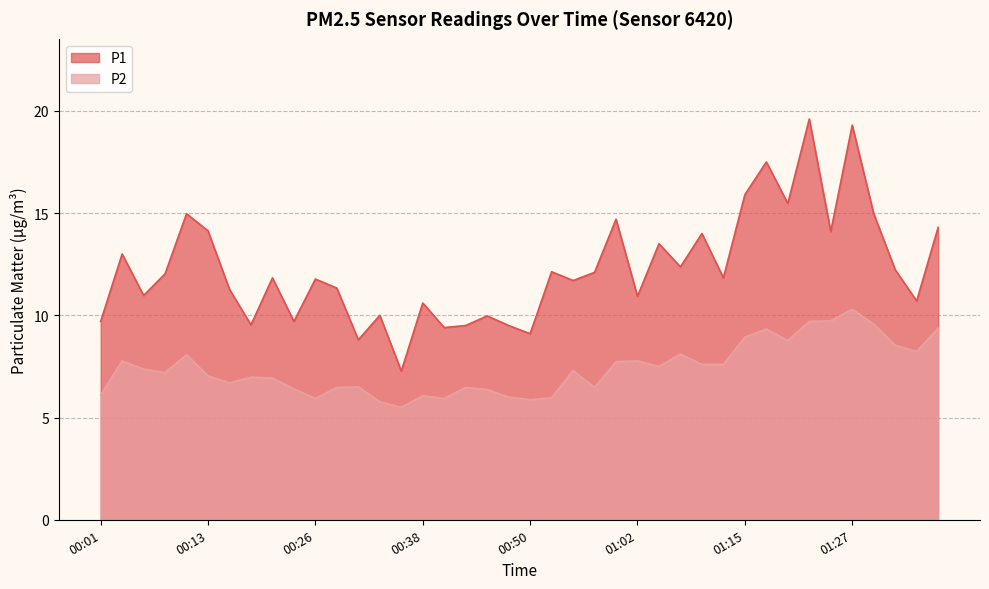

Reading left to right, extract all data points from this chart.

P1: 9.7	13.0	11.0	12.0	15.0	14.1	11.3	9.5	11.8	9.7	11.8	11.3	8.8	10.0	7.3	10.6	9.4	9.5	10.0	9.5	9.1	12.1	11.7	12.1	14.7	10.9	13.5	12.4	14.0	11.8	15.9	17.5	15.5	19.6	14.1	19.3	15.0	12.2	10.7	14.3
P2: 6.1	7.8	7.4	7.2	8.1	7.0	6.7	7.0	6.9	6.4	5.9	6.5	6.5	5.8	5.5	6.1	5.9	6.5	6.4	6.0	5.9	6.0	7.3	6.5	7.7	7.8	7.5	8.1	7.6	7.6	8.9	9.3	8.8	9.7	9.7	10.3	9.6	8.5	8.2	9.4